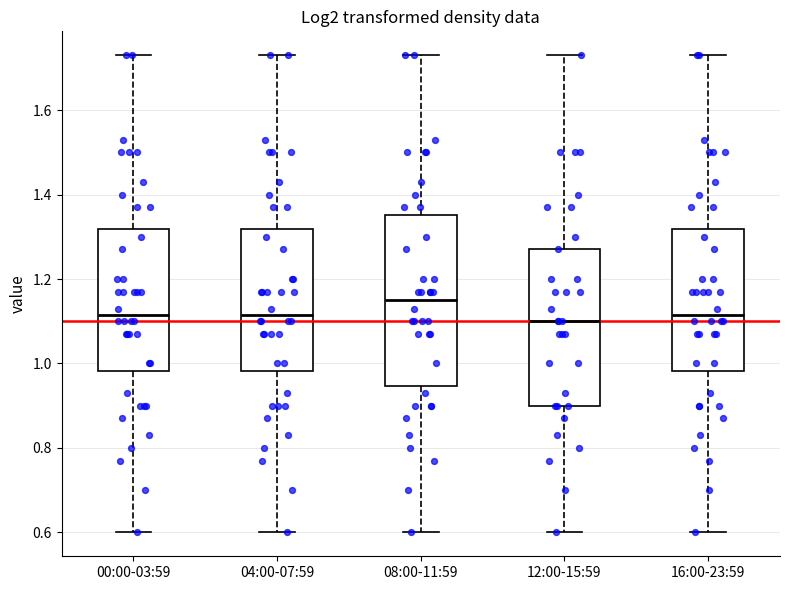

Where does the upper whisker of the box for 04:00-07:59 end on the y-axis? The values are not printed on the chart, so give them approximately, as read against the axis.

1.74